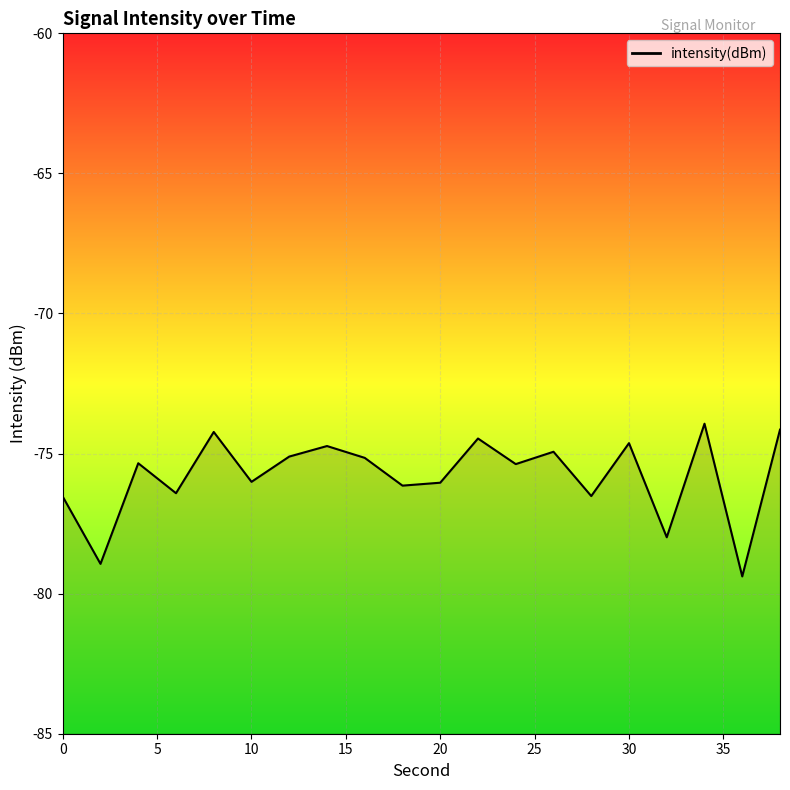

At which category does the chart reach its minimum across all series?

36